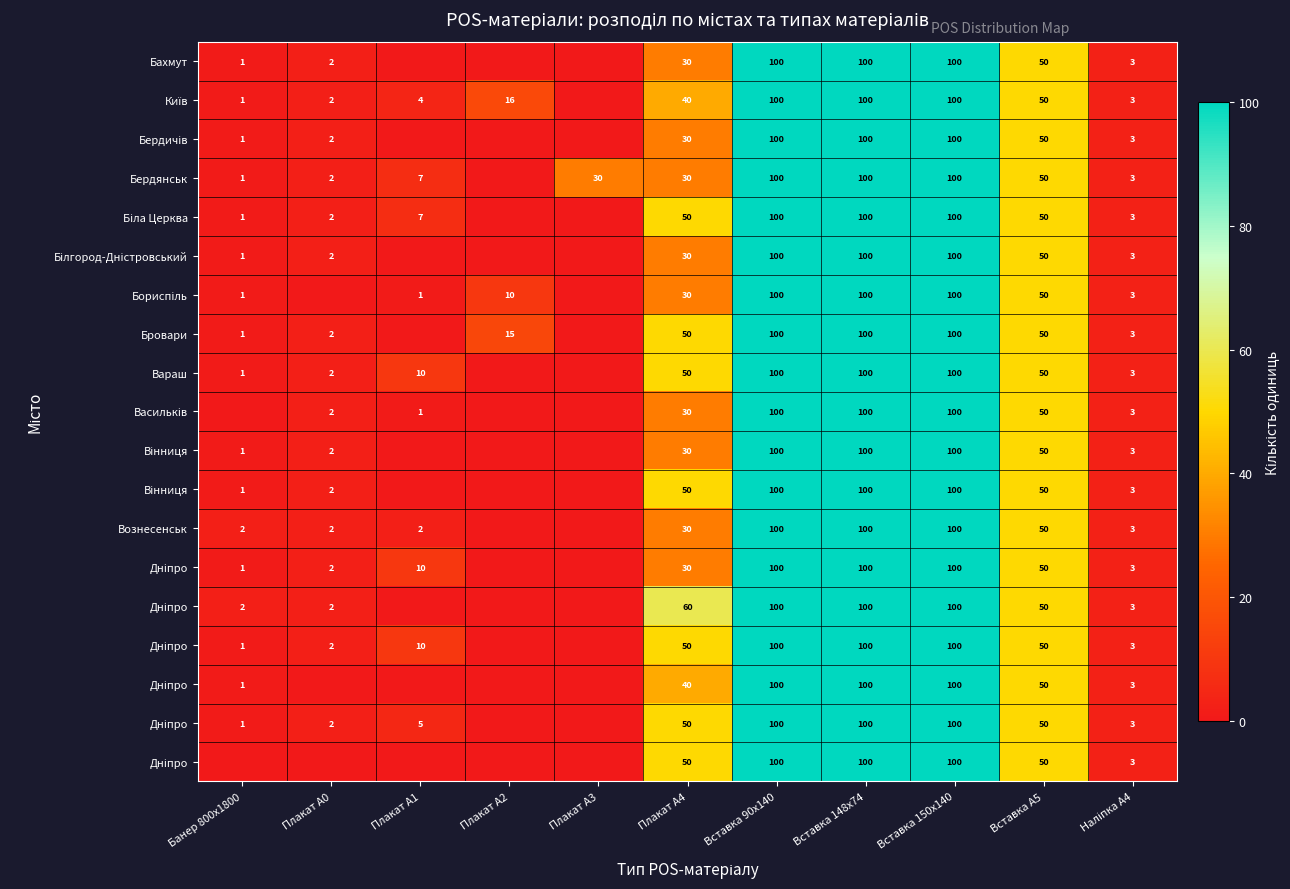

At which category is the sum across all series the highest?

Вставка 90х140